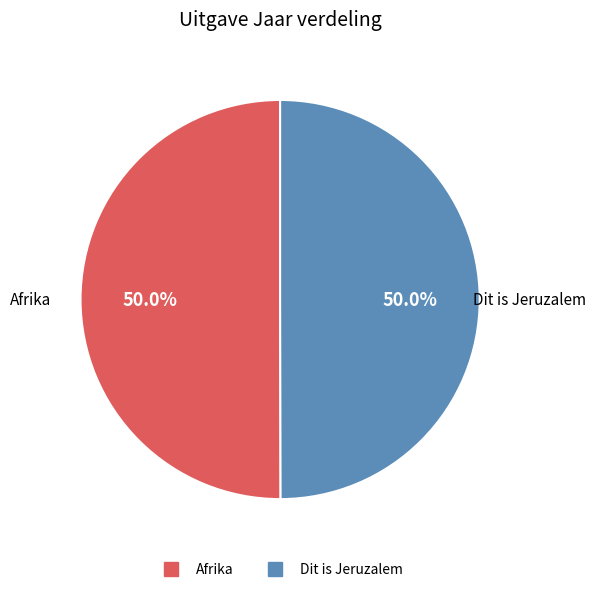

What is the ratio of the value at Afrika to the value at Dit is Jeruzalem?

1.0